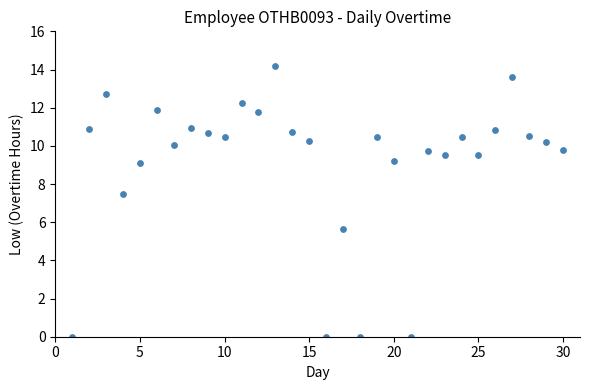

What Y value in the scatter plot is closest to 7?

7.5